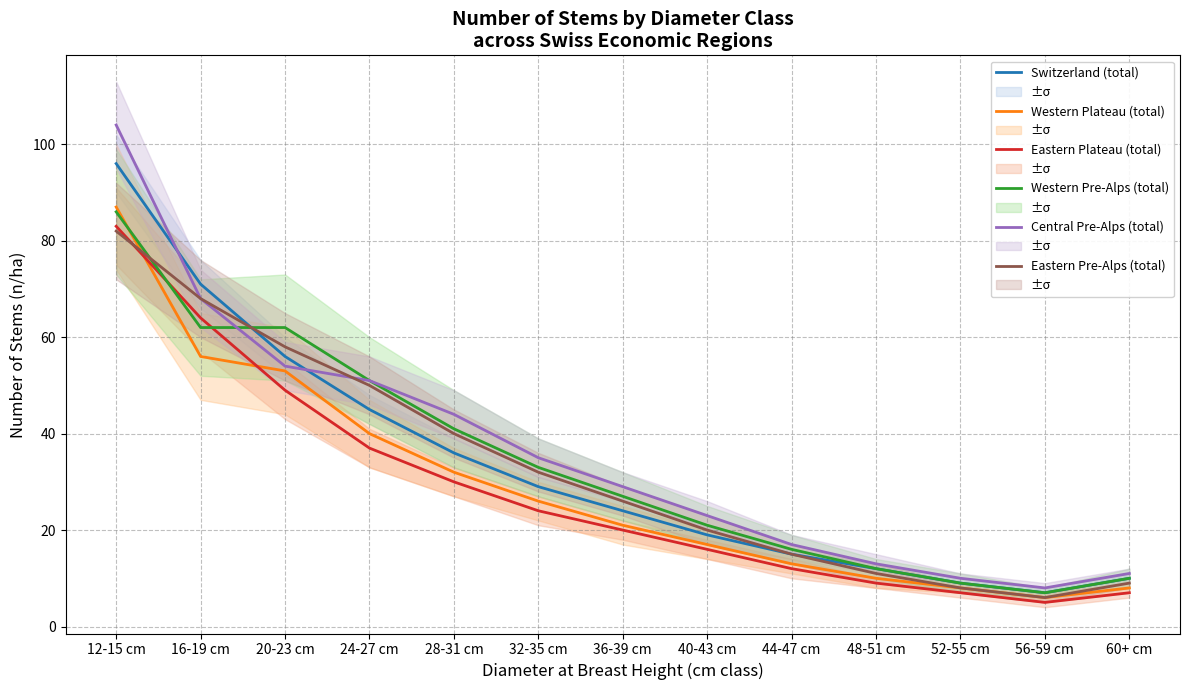

Reading left to right, extract all data points from this chart.

Switzerland (total): 12-15 cm=96	16-19 cm=71	20-23 cm=56	24-27 cm=45	28-31 cm=36	32-35 cm=29	36-39 cm=24	40-43 cm=19	44-47 cm=15	48-51 cm=12	52-55 cm=9	56-59 cm=7	60+ cm=10
Western Plateau (total): 12-15 cm=87	16-19 cm=56	20-23 cm=53	24-27 cm=40	28-31 cm=32	32-35 cm=26	36-39 cm=21	40-43 cm=17	44-47 cm=13	48-51 cm=10	52-55 cm=8	56-59 cm=6	60+ cm=8
Eastern Plateau (total): 12-15 cm=83	16-19 cm=64	20-23 cm=49	24-27 cm=37	28-31 cm=30	32-35 cm=24	36-39 cm=20	40-43 cm=16	44-47 cm=12	48-51 cm=9	52-55 cm=7	56-59 cm=5	60+ cm=7
Western Pre-Alps (total): 12-15 cm=86	16-19 cm=62	20-23 cm=62	24-27 cm=51	28-31 cm=41	32-35 cm=33	36-39 cm=27	40-43 cm=21	44-47 cm=16	48-51 cm=12	52-55 cm=9	56-59 cm=7	60+ cm=10
Central Pre-Alps (total): 12-15 cm=104	16-19 cm=68	20-23 cm=54	24-27 cm=51	28-31 cm=44	32-35 cm=35	36-39 cm=29	40-43 cm=23	44-47 cm=17	48-51 cm=13	52-55 cm=10	56-59 cm=8	60+ cm=11
Eastern Pre-Alps (total): 12-15 cm=82	16-19 cm=68	20-23 cm=58	24-27 cm=50	28-31 cm=40	32-35 cm=32	36-39 cm=26	40-43 cm=20	44-47 cm=15	48-51 cm=11	52-55 cm=8	56-59 cm=6	60+ cm=9